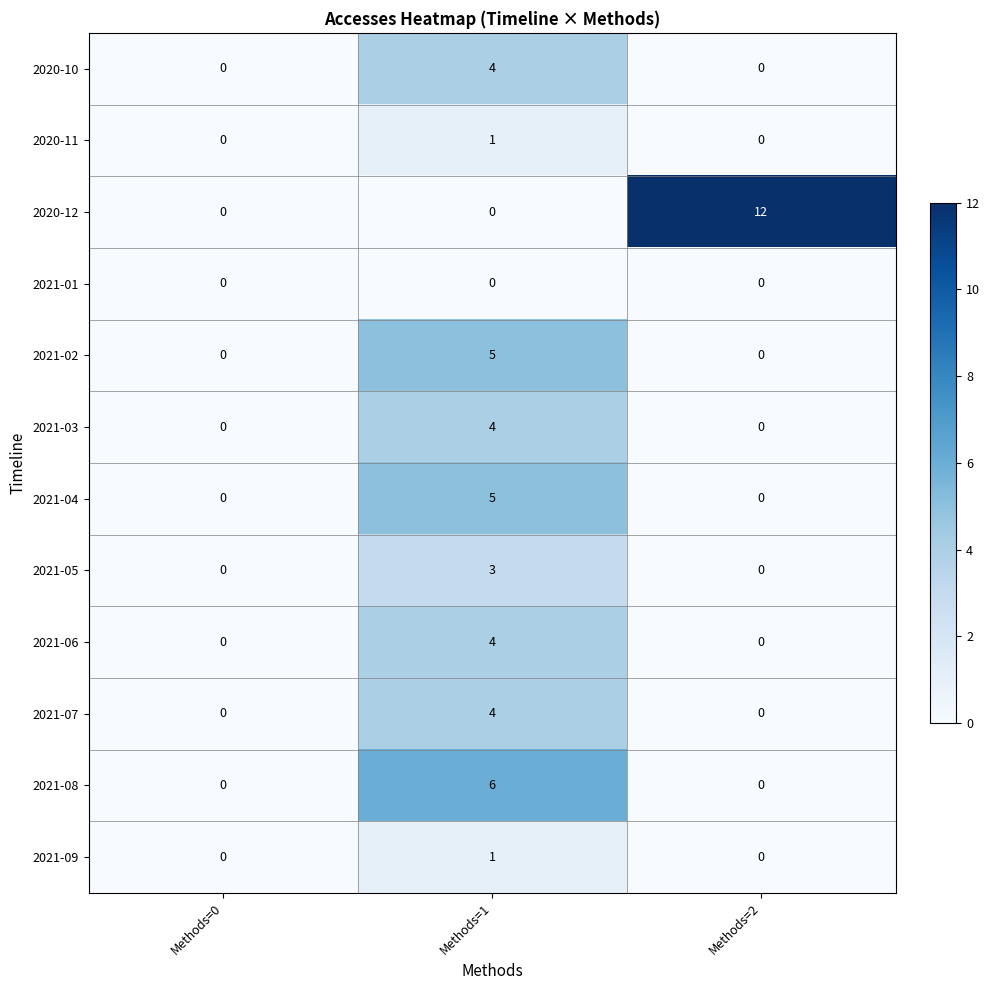

The value of 2021-07 at Methods=1 is 7. True or false?

False